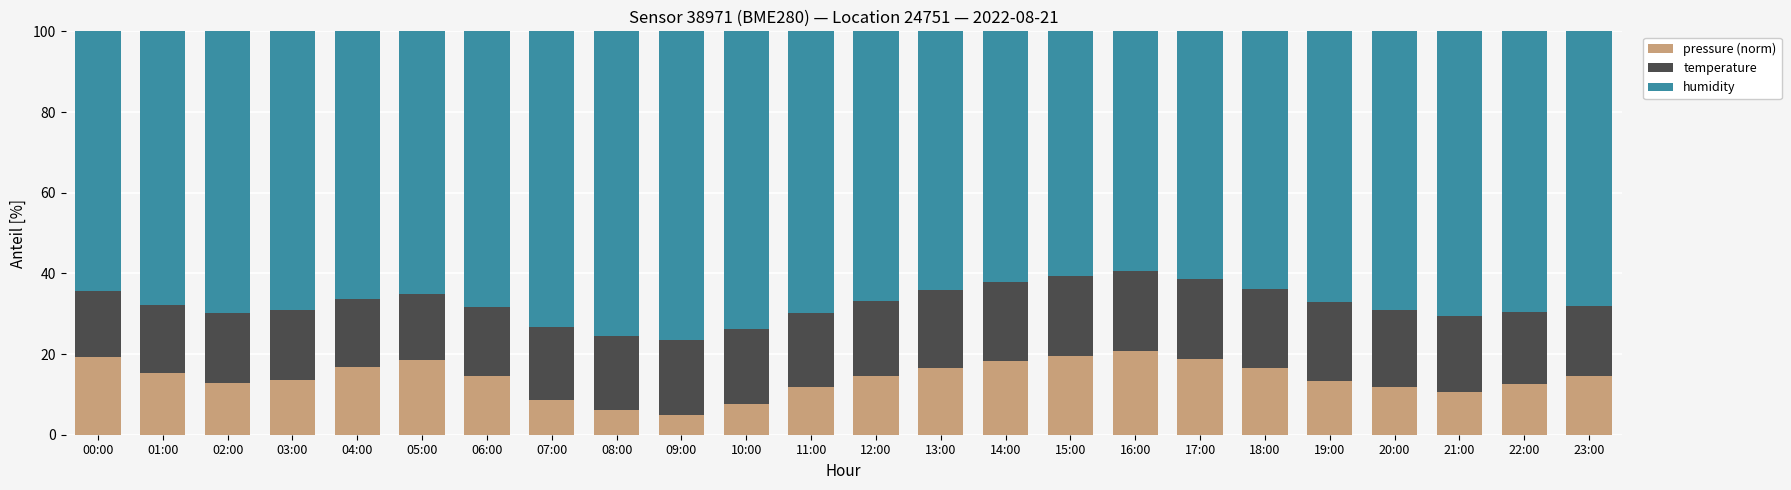

What is the difference between the pressure (norm) values at 20:00 and 01:00?

3.4